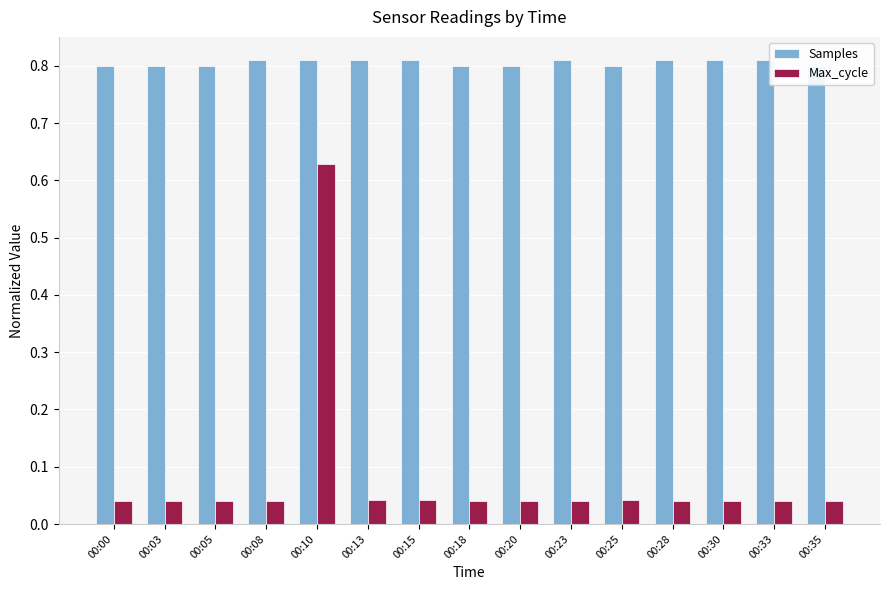

Reading left to right, what are all the values shown in this chart?

Samples: 0.8	0.8	0.8	0.8	0.8	0.8	0.8	0.8	0.8	0.8	0.8	0.8	0.8	0.8	0.8
Max_cycle: 0.0	0.0	0.0	0.0	0.6	0.0	0.0	0.0	0.0	0.0	0.0	0.0	0.0	0.0	0.0